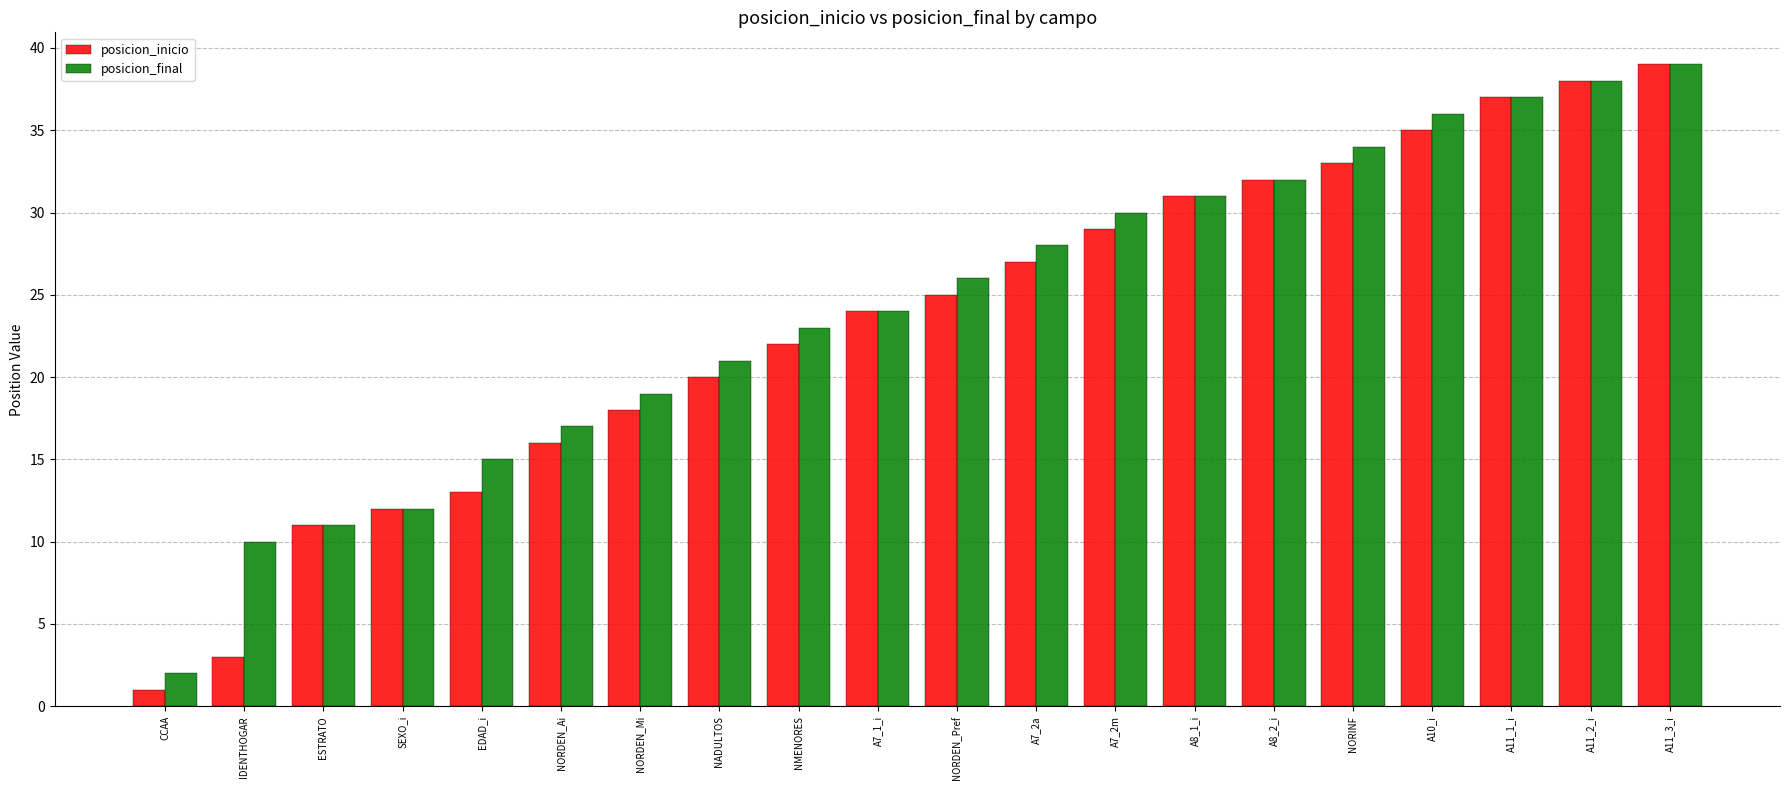

What is the difference between the posicion_final values at EDAD_i and NMENORES?

8